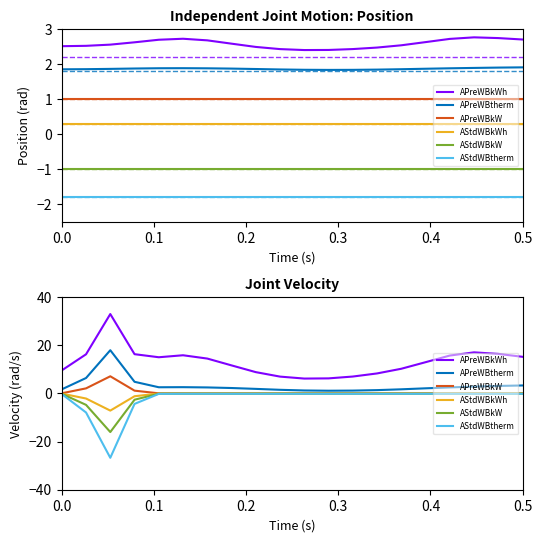

True or false: AStdWBkW and AStdWBtherm intersect in this chart.

False